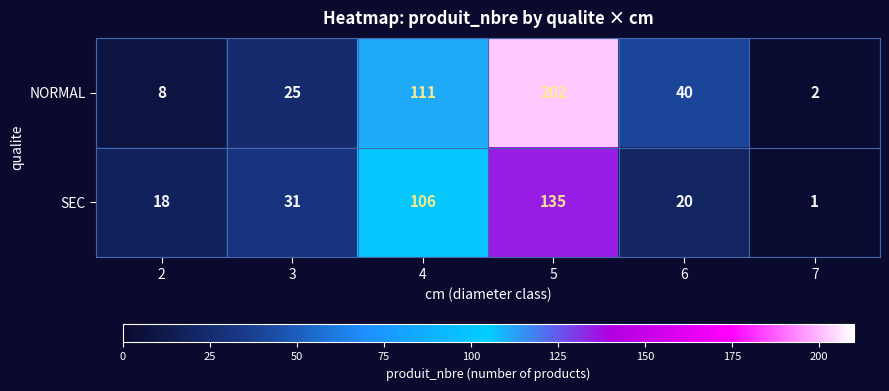

What is the total value across all series at 6?

60